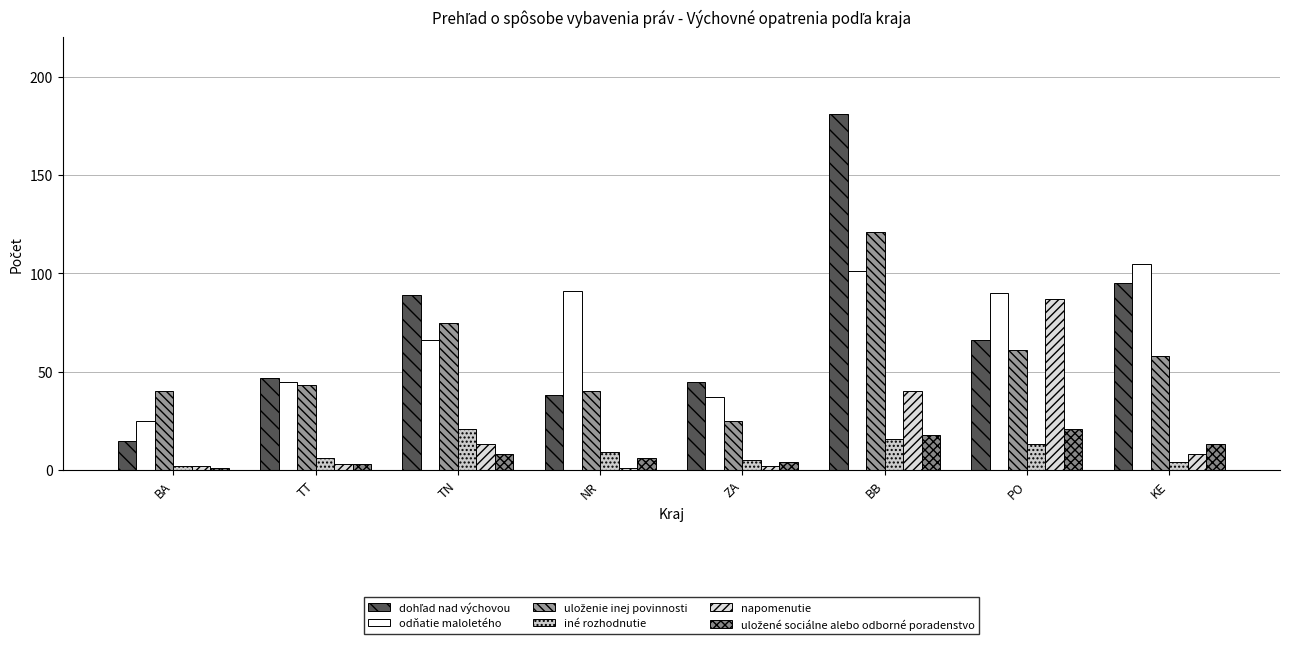

Which series has the largest range (max minus min)?

dohľad nad výchovou